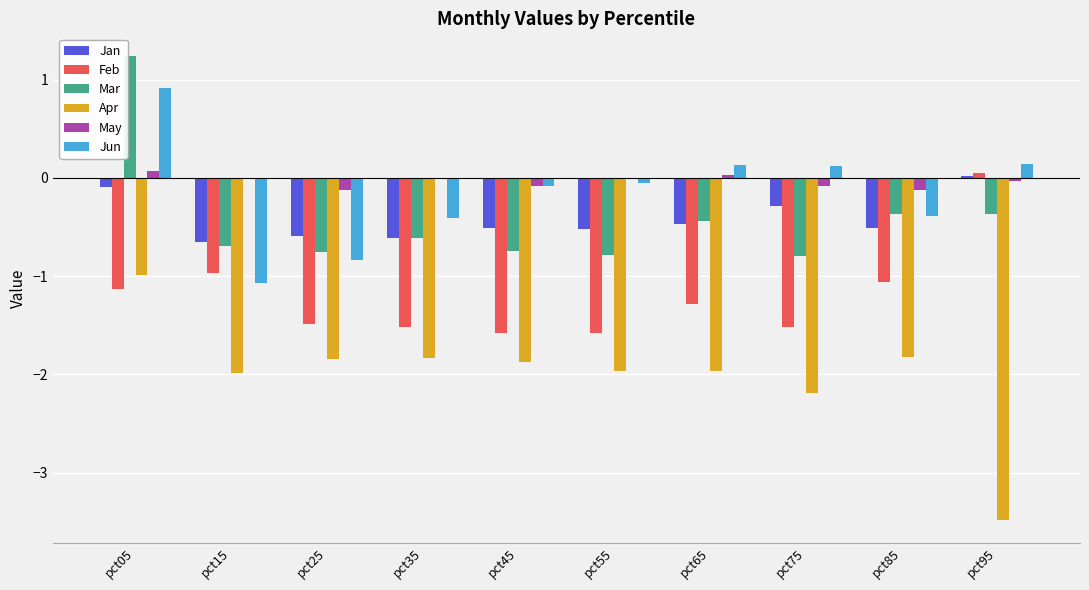

Read the Apr value at pct05.

-1.0